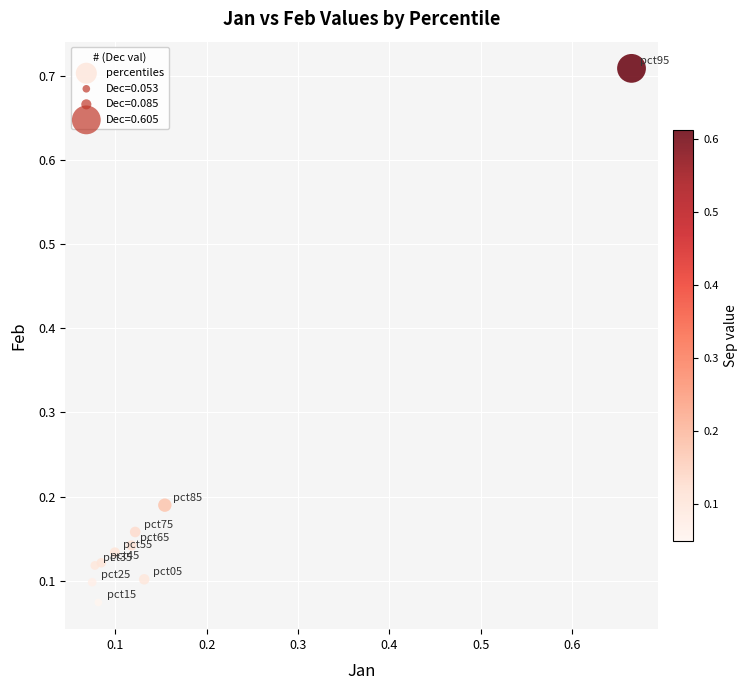

What is the range of X values (max minus min)?

0.6